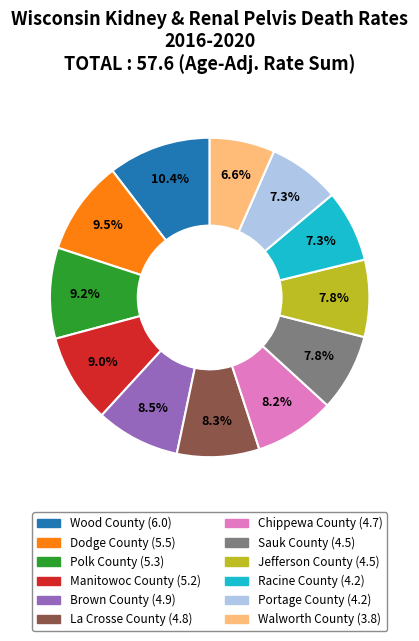

To the nearest percent, what percentage of the pie is Jefferson County?

8%